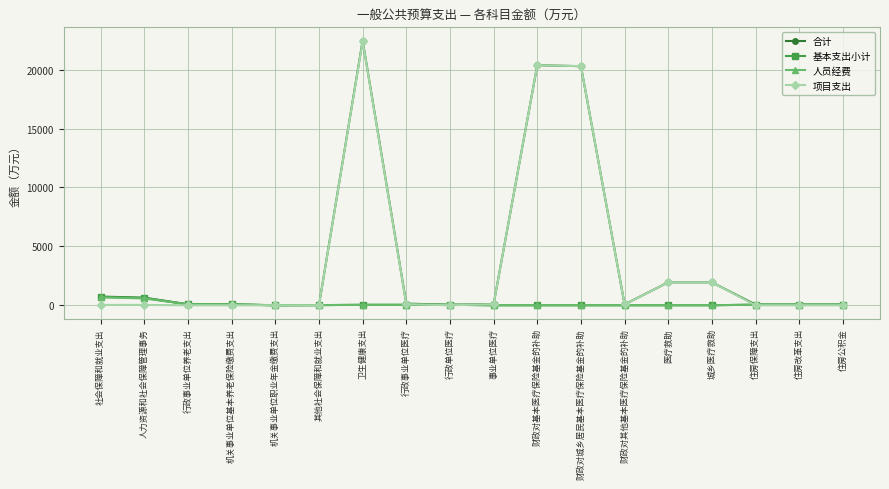

What is the average value of the 人员经费 series?

96.4